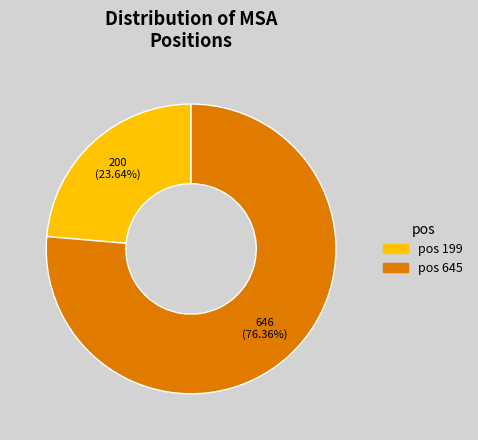

What is the majority slice?

pos 645